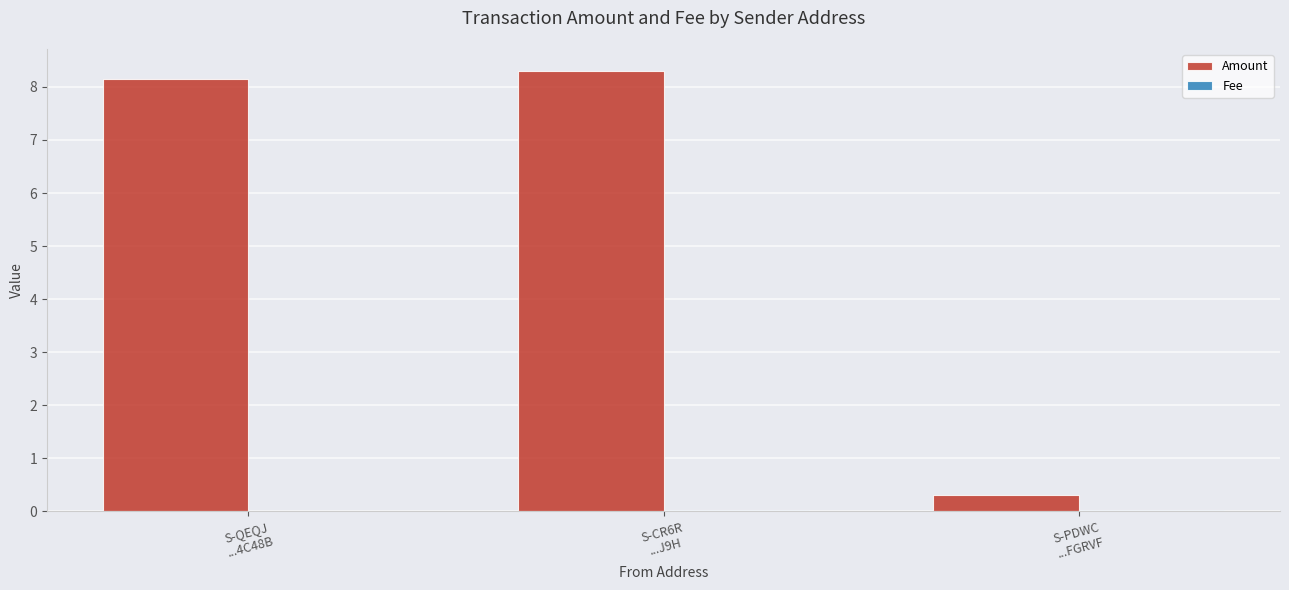

What is the maximum value shown in the chart?

8.3